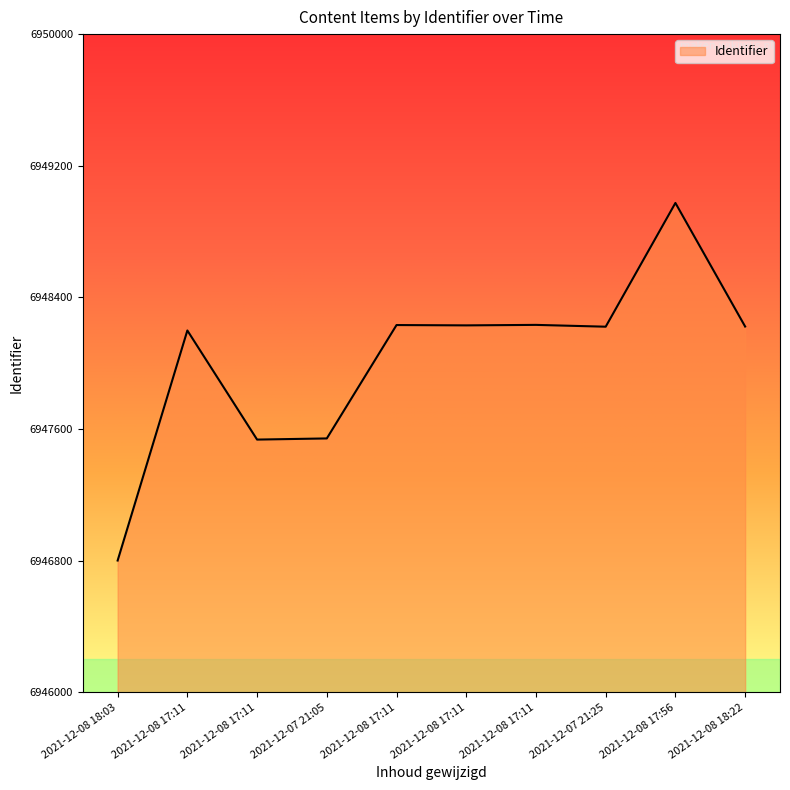

What is the difference between the second highest and minimum values?

1432